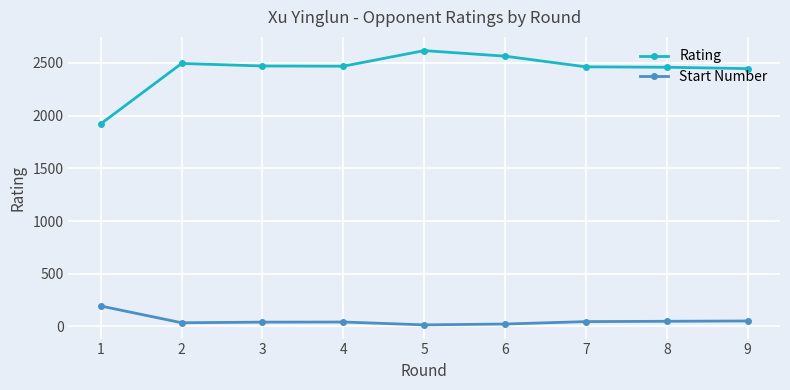

The value of Start Number at 1 is 194. True or false?

True